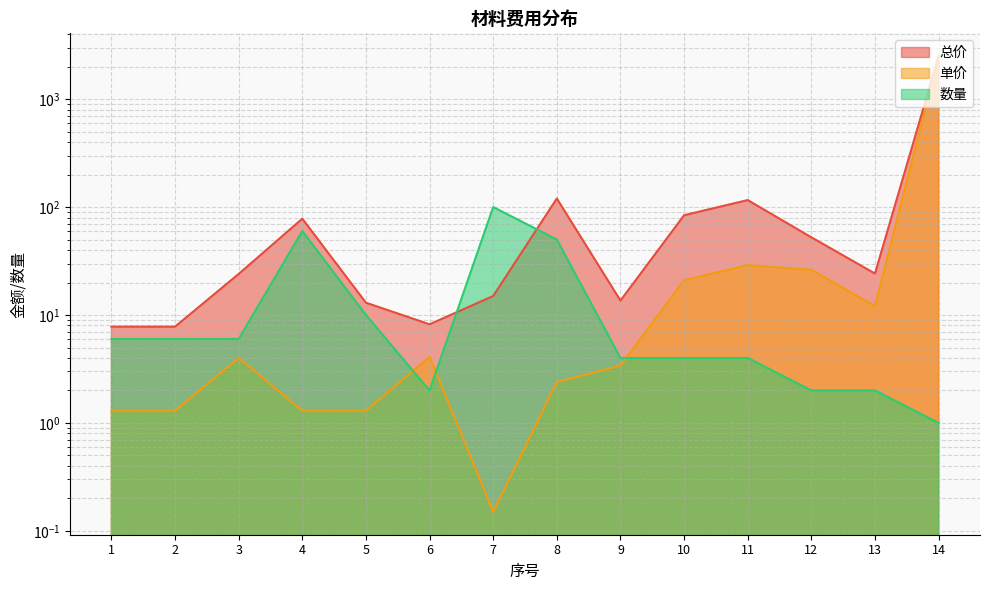

True or false: 单价 and 数量 intersect in this chart.

True